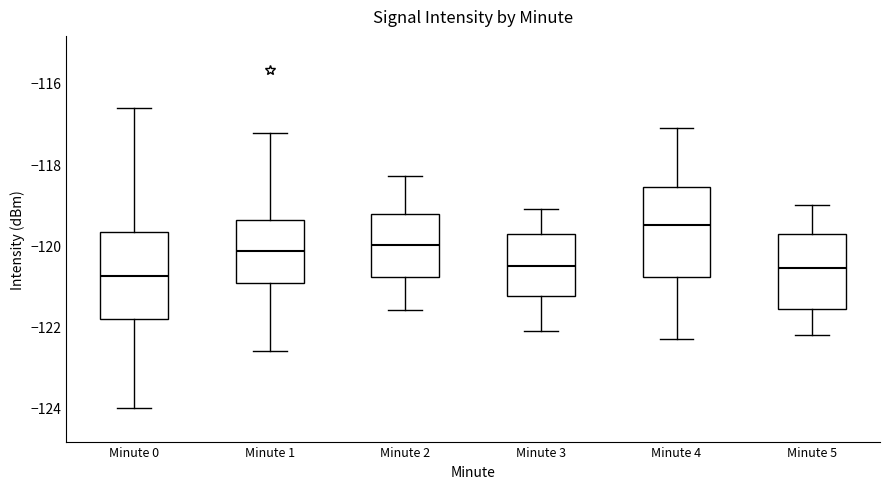

Reading left to right, read every box against the y-axis: the position of its median line, the range the box covers, and the ends of its whiskers. The values are not printed on the chart, so give them approximately, as read against the axis.

Minute 0: median -120.8, box -121.8 to -119.6, whiskers -124.0 to -116.6
Minute 1: median -120.2, box -121.0 to -119.4, whiskers -122.6 to -117.2
Minute 2: median -120.0, box -120.8 to -119.2, whiskers -121.6 to -118.2
Minute 3: median -120.4, box -121.2 to -119.8, whiskers -122.0 to -119.0
Minute 4: median -119.4, box -120.8 to -118.6, whiskers -122.2 to -117.0
Minute 5: median -120.6, box -121.6 to -119.8, whiskers -122.2 to -119.0